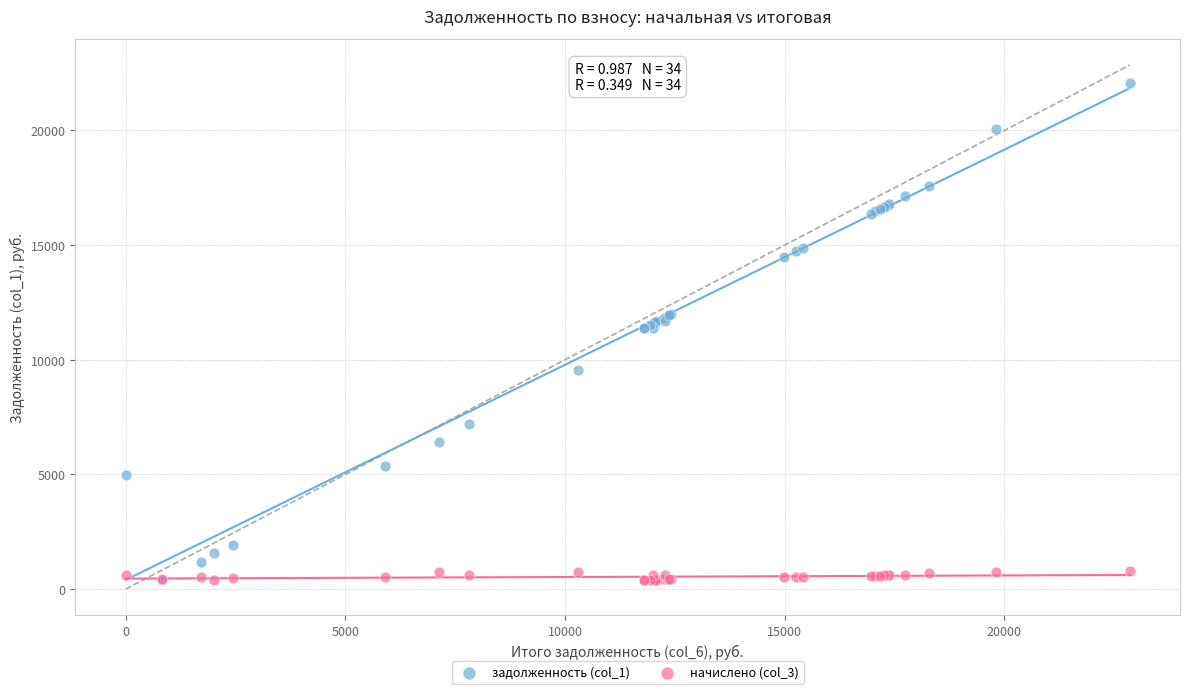

Which series has the widest spread of Y values?

задолженность (col_1)